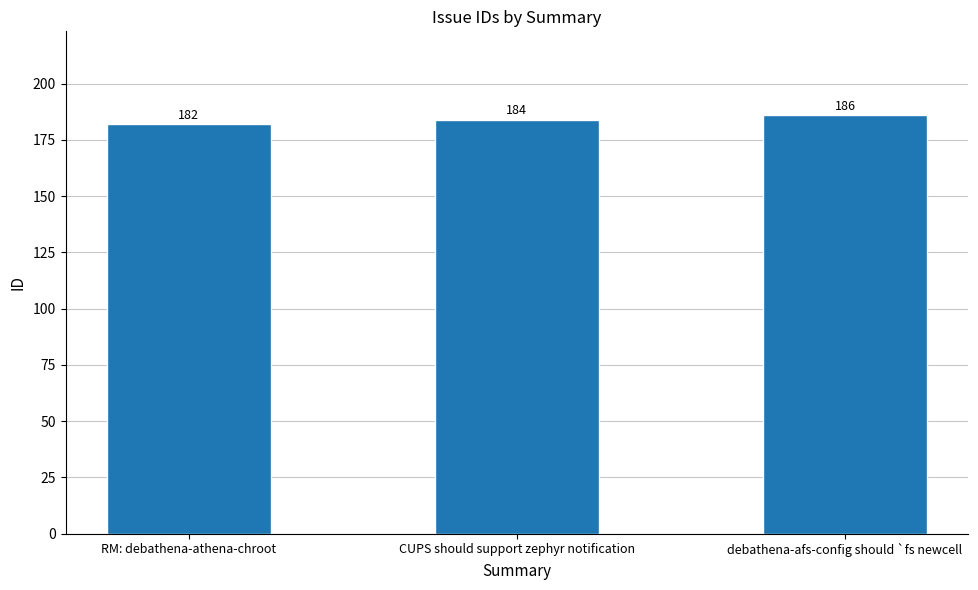

What is the sum of the values at CUPS should support zephyr notification and RM: debathena-athena-chroot?

366